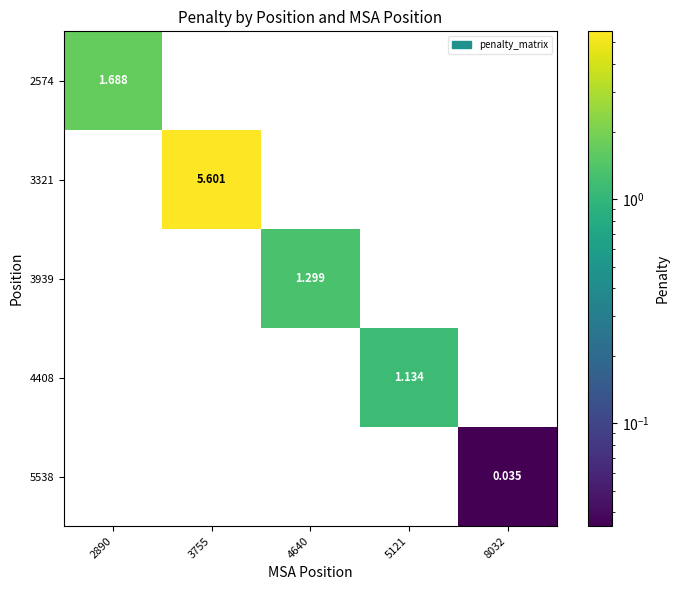

At which category does the chart reach its minimum across all series?

3755